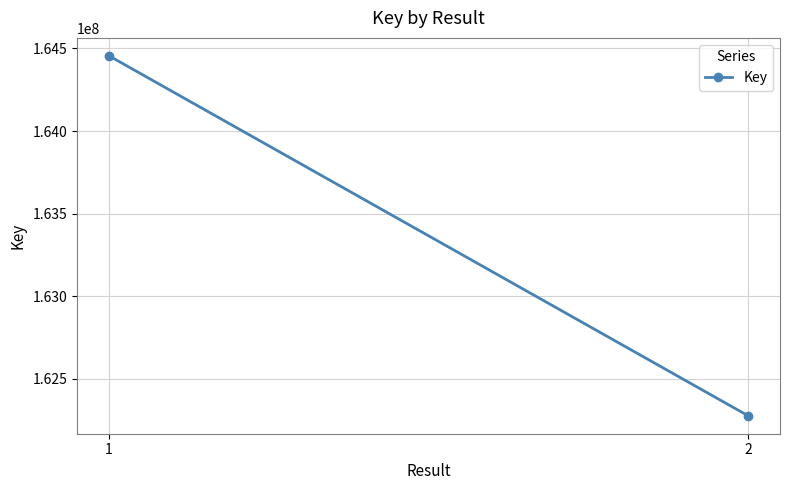

At which label is the value closest to 163366235?

1